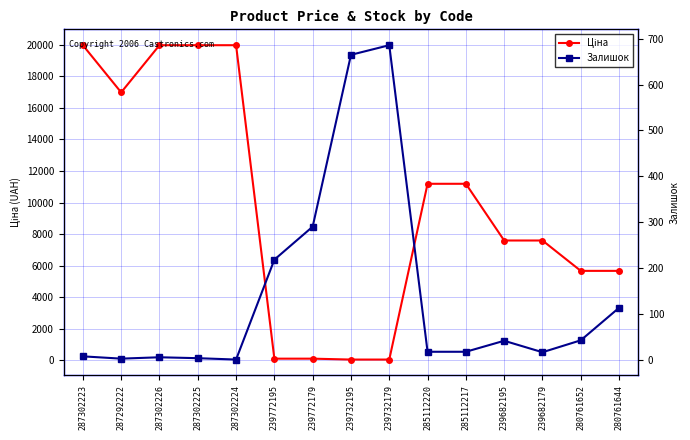

Does the chart display data point markers on the line(s)?

Yes